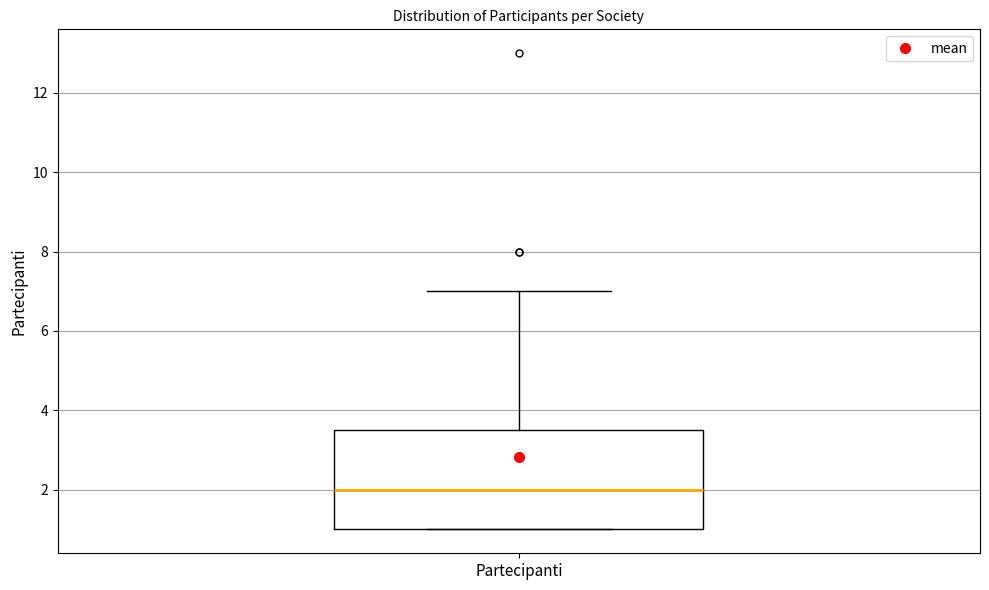

Transcribe this box plot: give where the median line is, the range the box spans, and where the two whiskers end, as read against the y-axis. The values are not printed on the chart, so give them approximately, as read against the axis.

median 2.0, box 1.0 to 3.6, whiskers 1.0 to 7.0